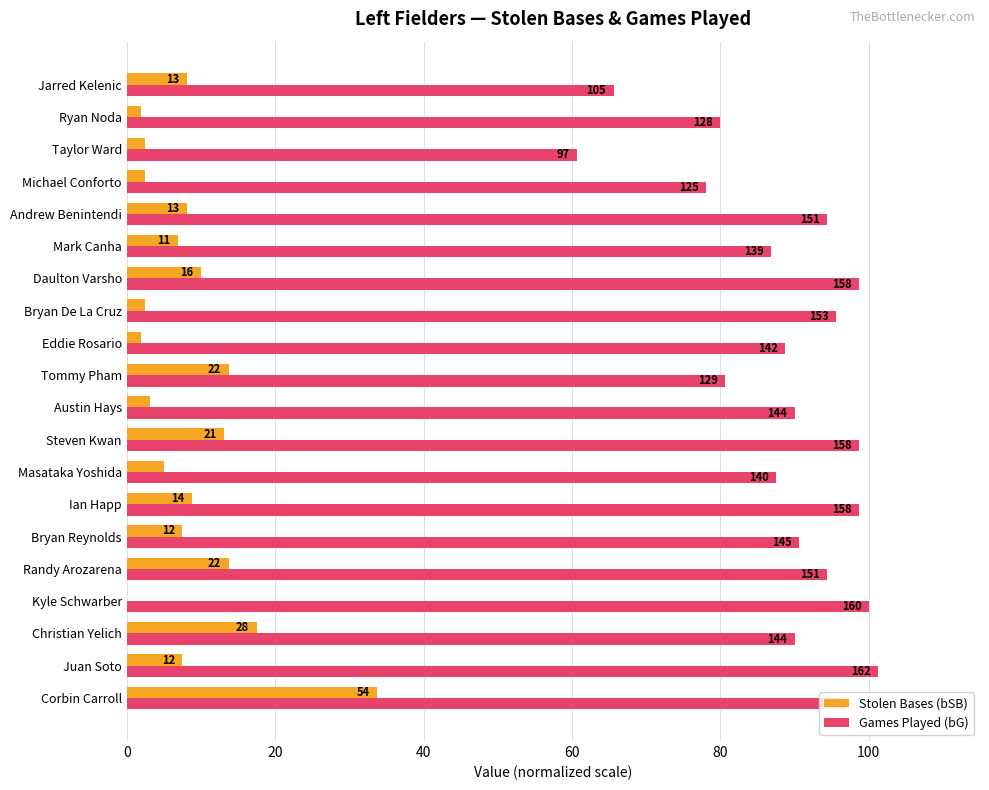

What are all the series names shown in the legend?

Stolen Bases (bSB), Games Played (bG)